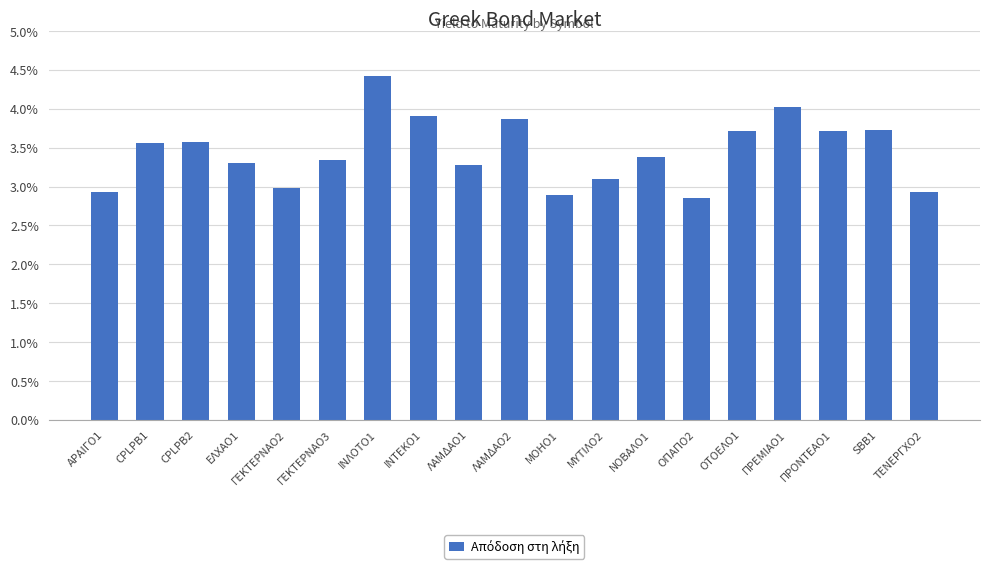

What is the ratio of the value at CPLPB2 to the value at ΝΟΒΑΛΟ1?

1.1